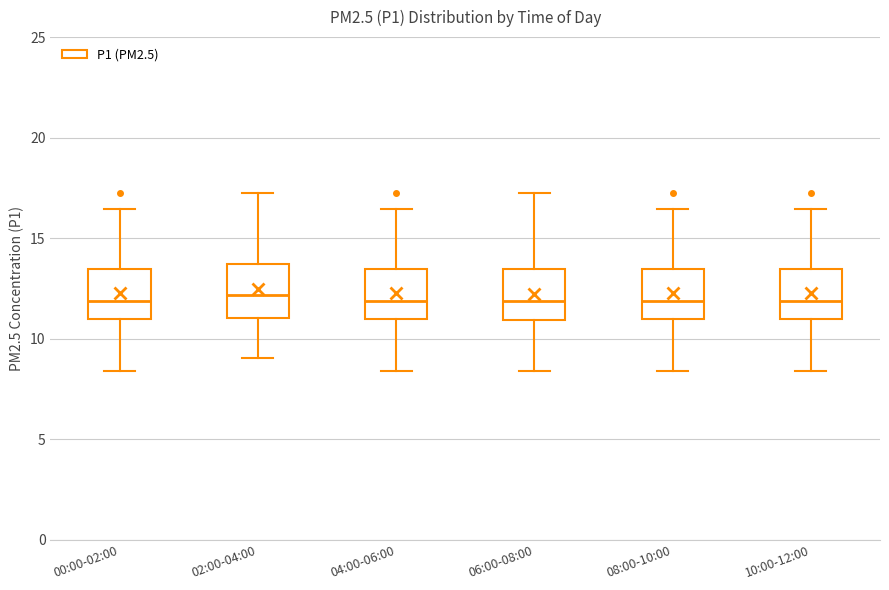

Reading left to right, read every box against the y-axis: the position of its median line, the range the box covers, and the ends of its whiskers. The values are not printed on the chart, so give them approximately, as read against the axis.

00:00-02:00: median 12.0, box 11.0 to 13.5, whiskers 8.5 to 16.5
02:00-04:00: median 12.0, box 11.0 to 13.5, whiskers 9.0 to 17.5
04:00-06:00: median 12.0, box 11.0 to 13.5, whiskers 8.5 to 16.5
06:00-08:00: median 12.0, box 11.0 to 13.5, whiskers 8.5 to 17.5
08:00-10:00: median 12.0, box 11.0 to 13.5, whiskers 8.5 to 16.5
10:00-12:00: median 12.0, box 11.0 to 13.5, whiskers 8.5 to 16.5